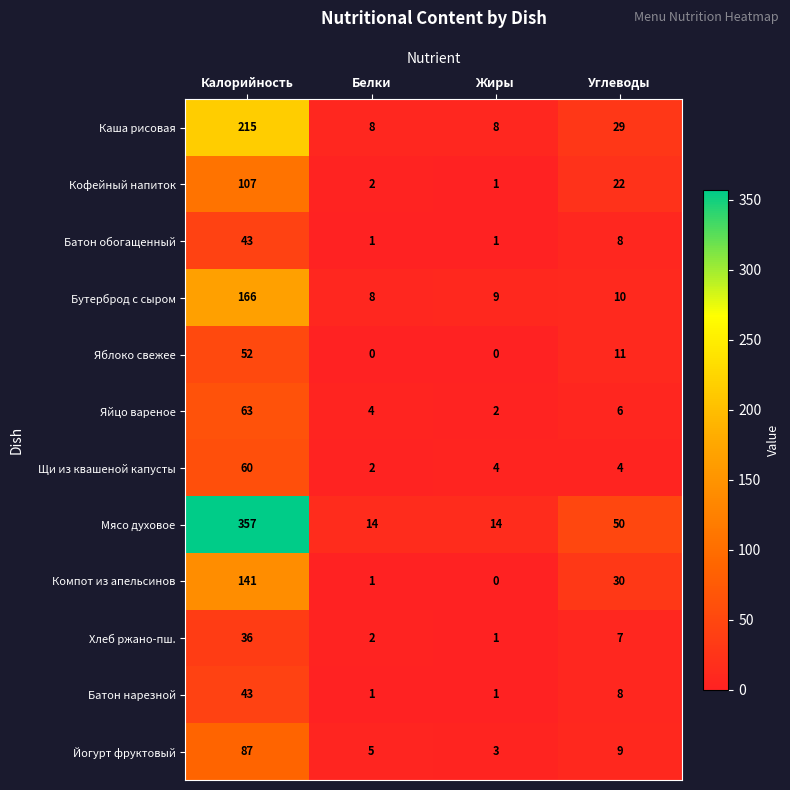

Between Калорийность and Углеводы, which series saw the biggest shift?

Мясо духовое